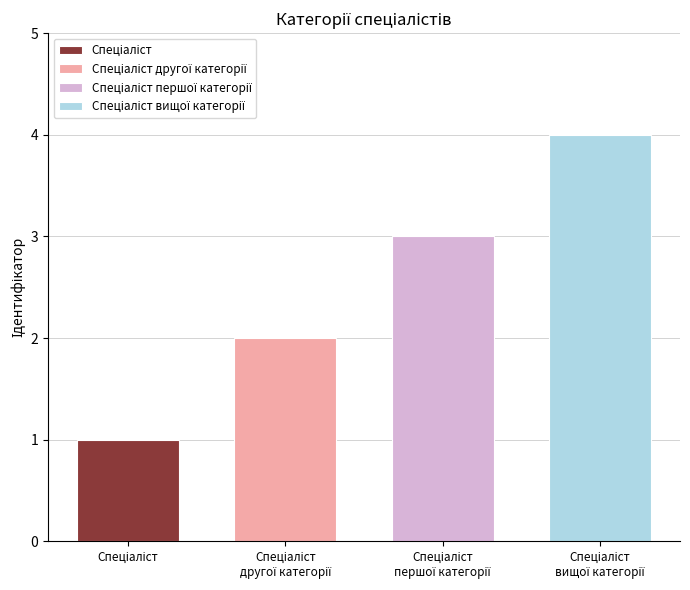

At which category does the chart reach its peak across all series?

Спеціаліст вищої категорії